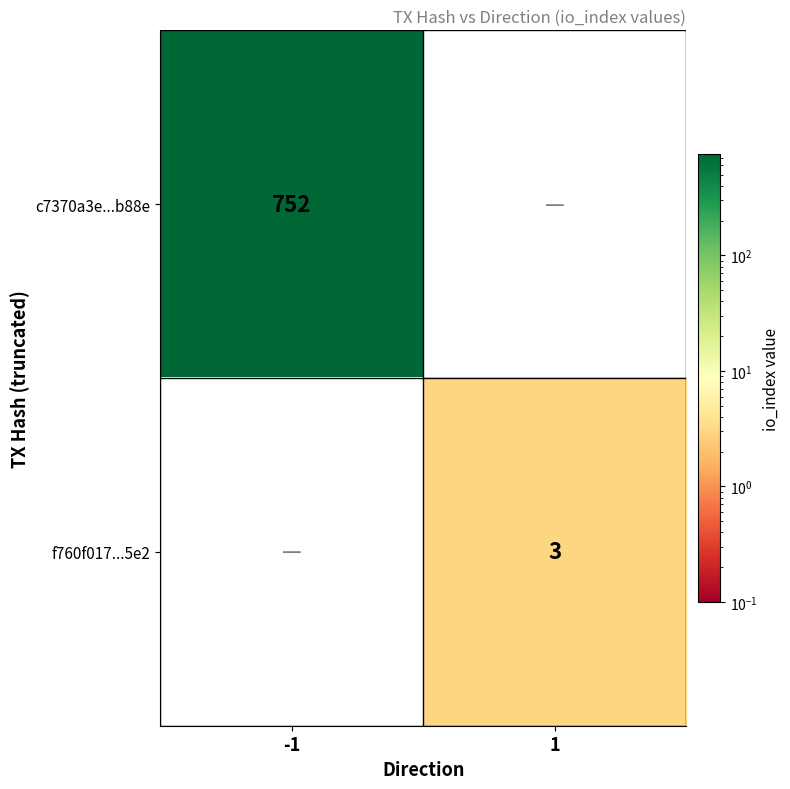

The f760f017...5e2 series shows 3 at 1. True or false?

True